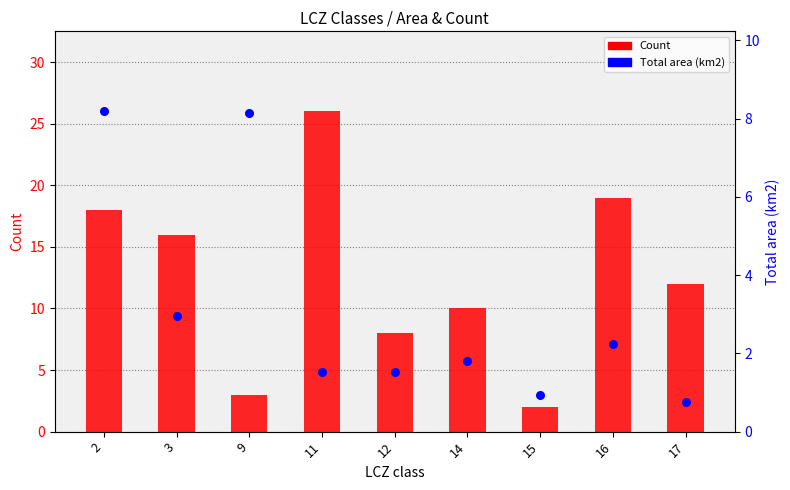

Is the value of Total area (km2) at 3 greater than the value of Count at 11?

No